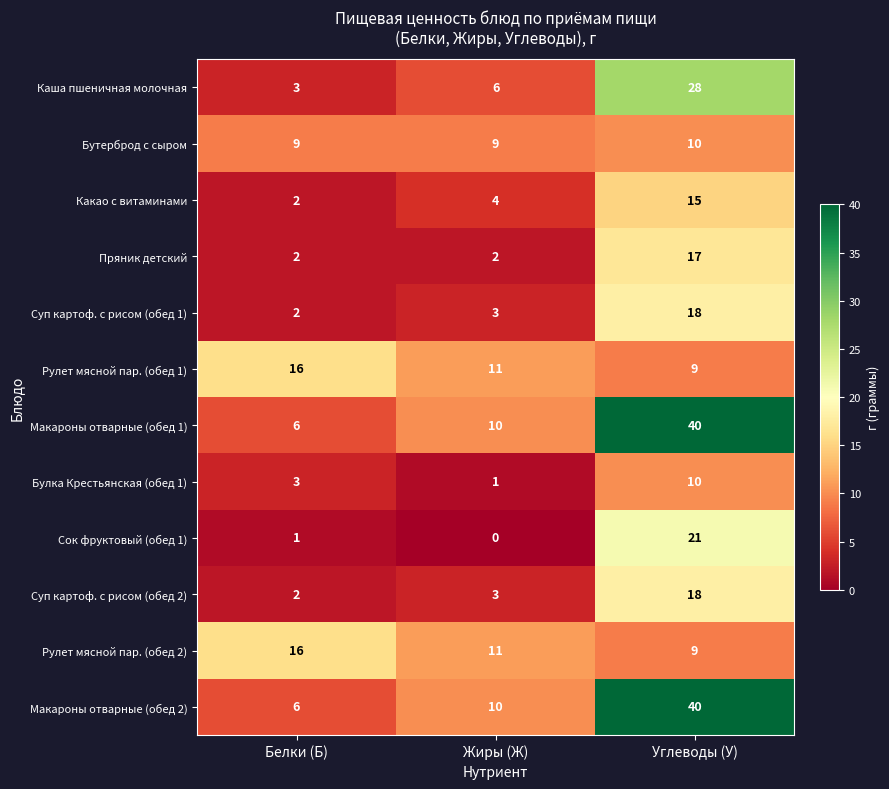

What is the sum of all Бутерброд с сыром values?

28